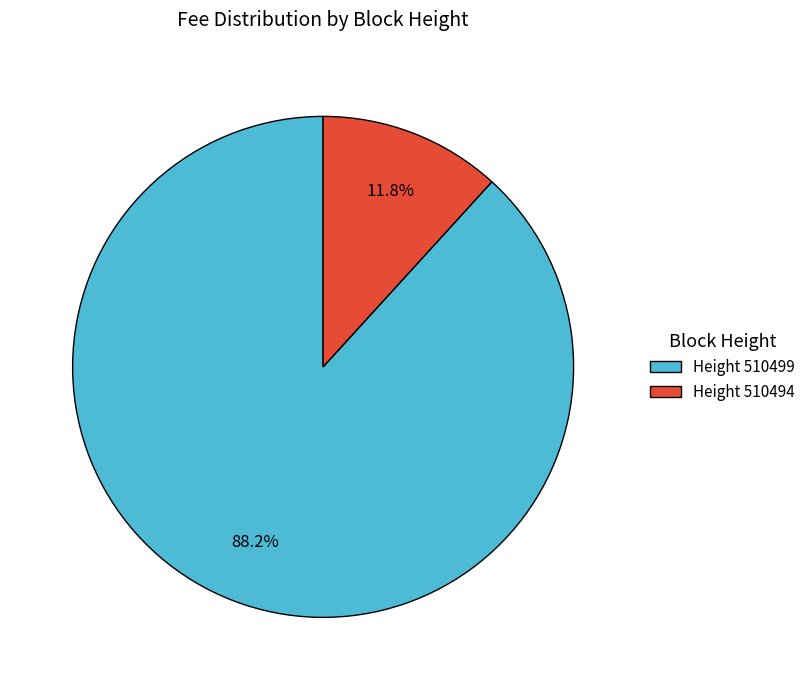

Which category has the biggest portion of the pie?

Height 510499